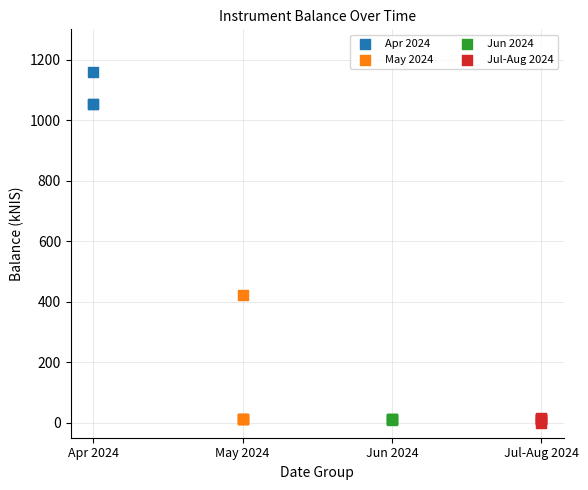

Which series has the widest spread of Y values?

May 2024